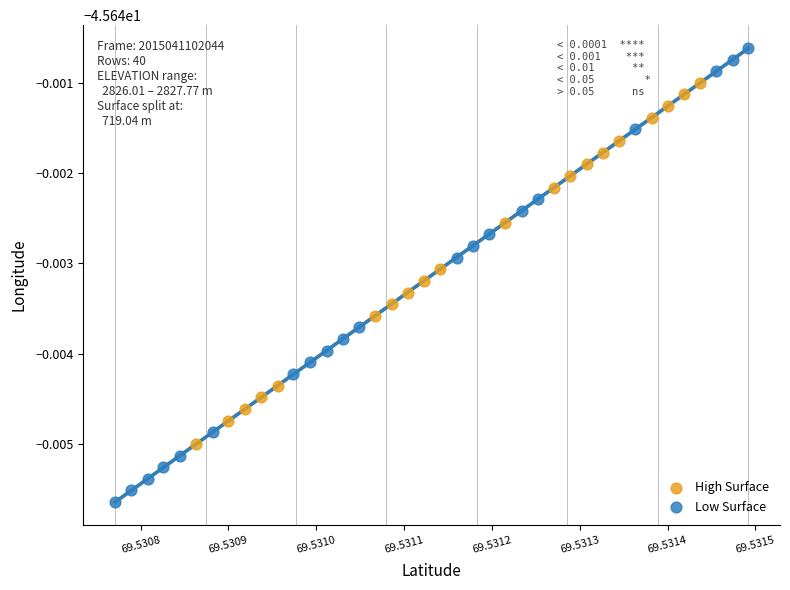

What are all the series names shown in the legend?

High Surface, Low Surface